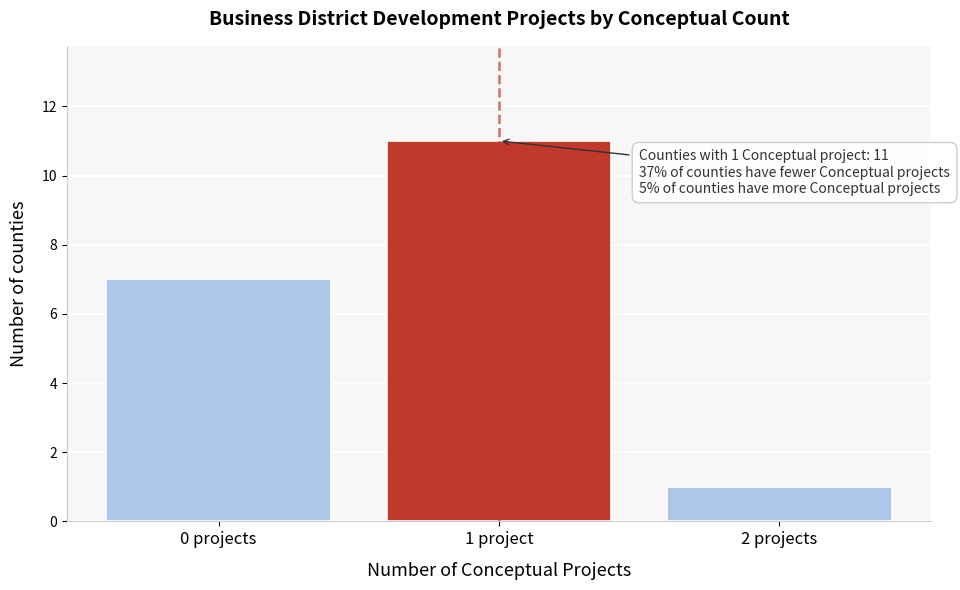

Reading right to left, list all the values displayed in this chart.

1	11	7